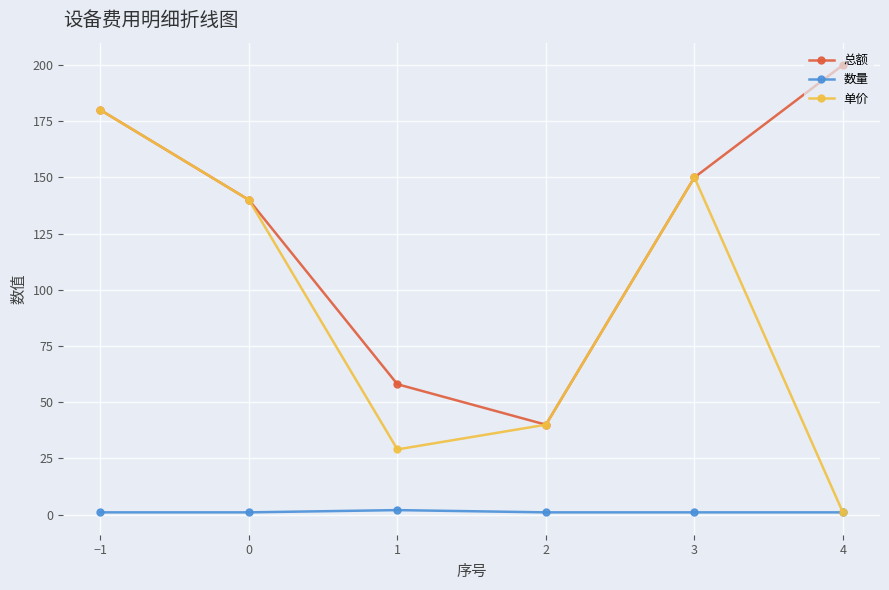

True or false: 数量 and 总额 intersect in this chart.

False